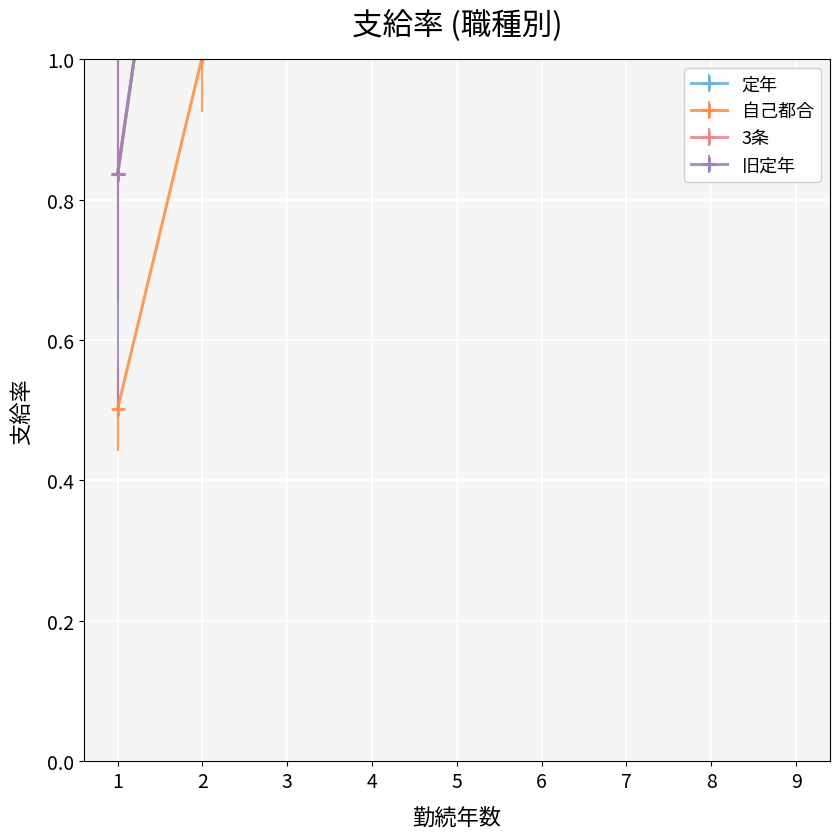

True or false: 旧定年 and 定年 cross at least once.

False